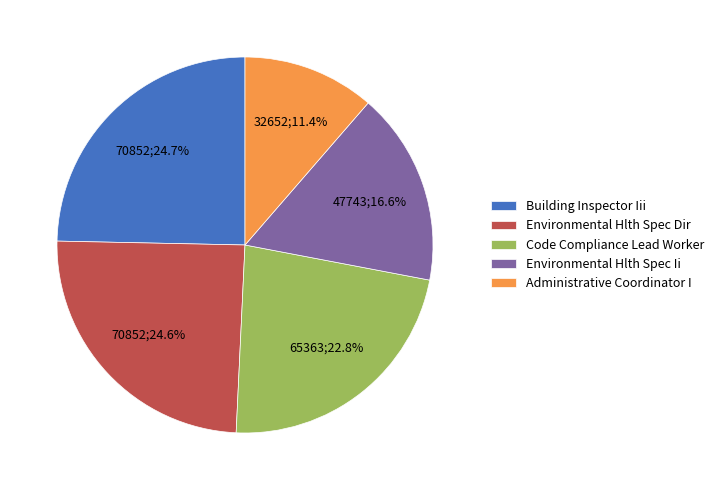

Combined, do Code Compliance Lead Worker and Building Inspector Iii account for over 50%?

No